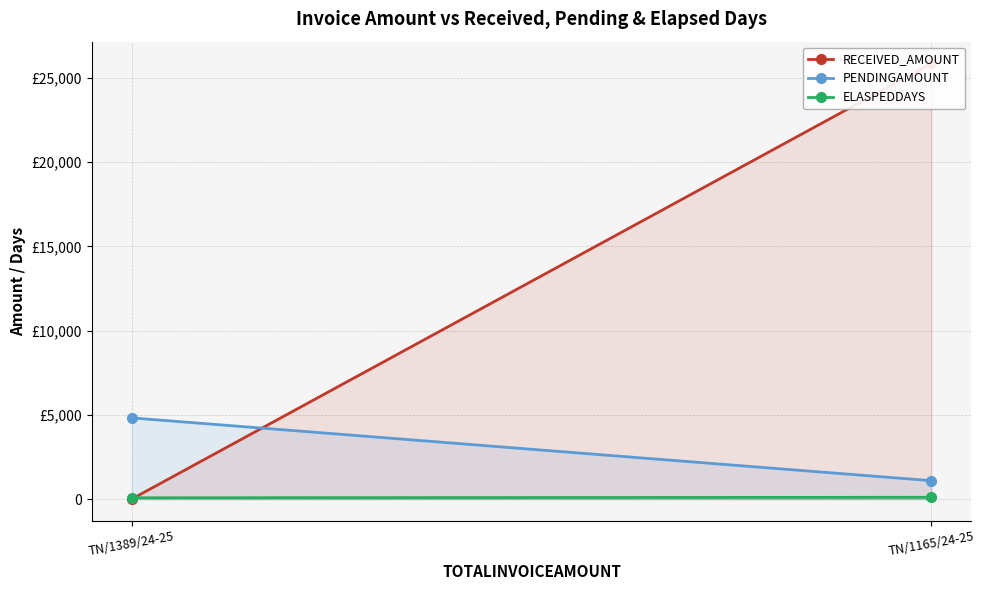

What is the sum of all RECEIVED_AMOUNT values?

25854